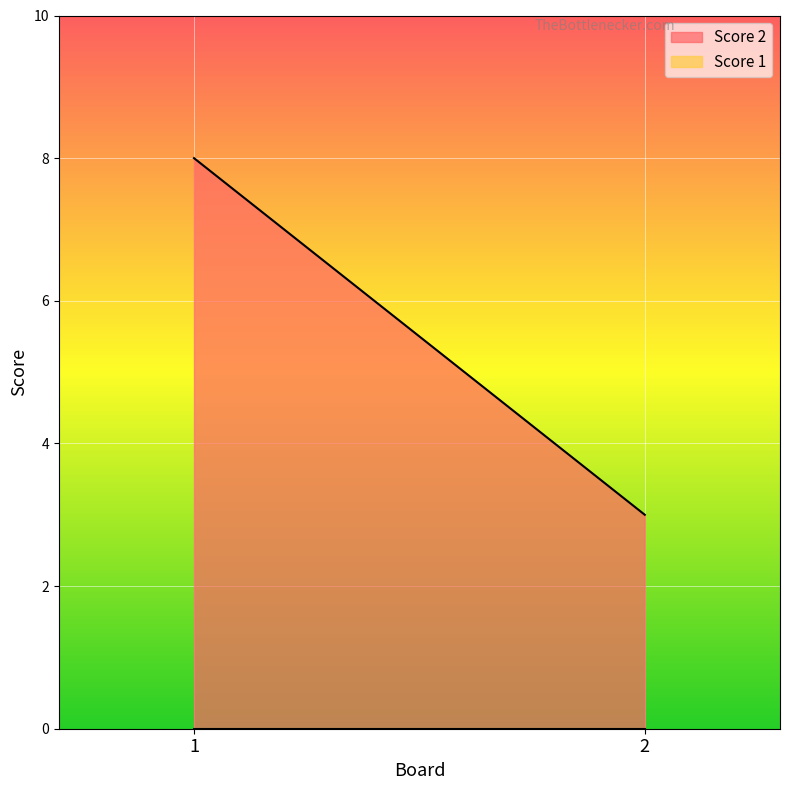

What is the average value of the Score 2 series?

6